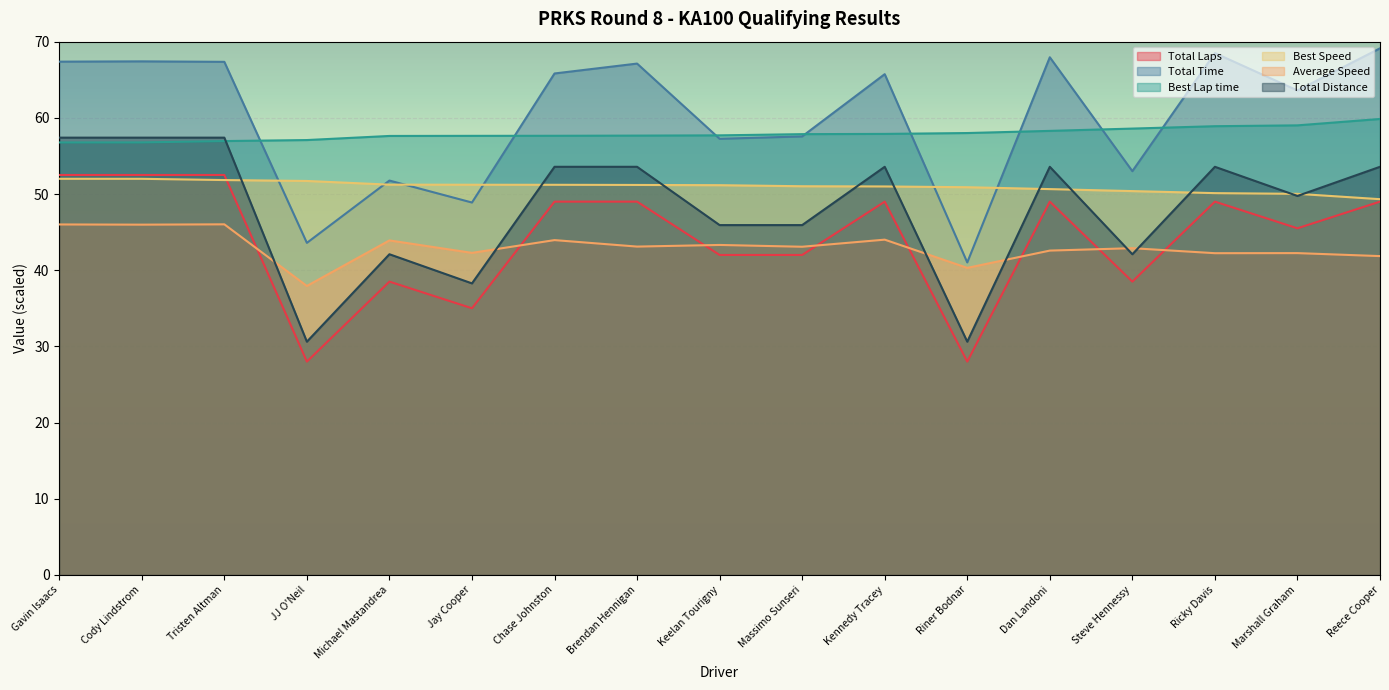

What position from the left is Jay Cooper?

6